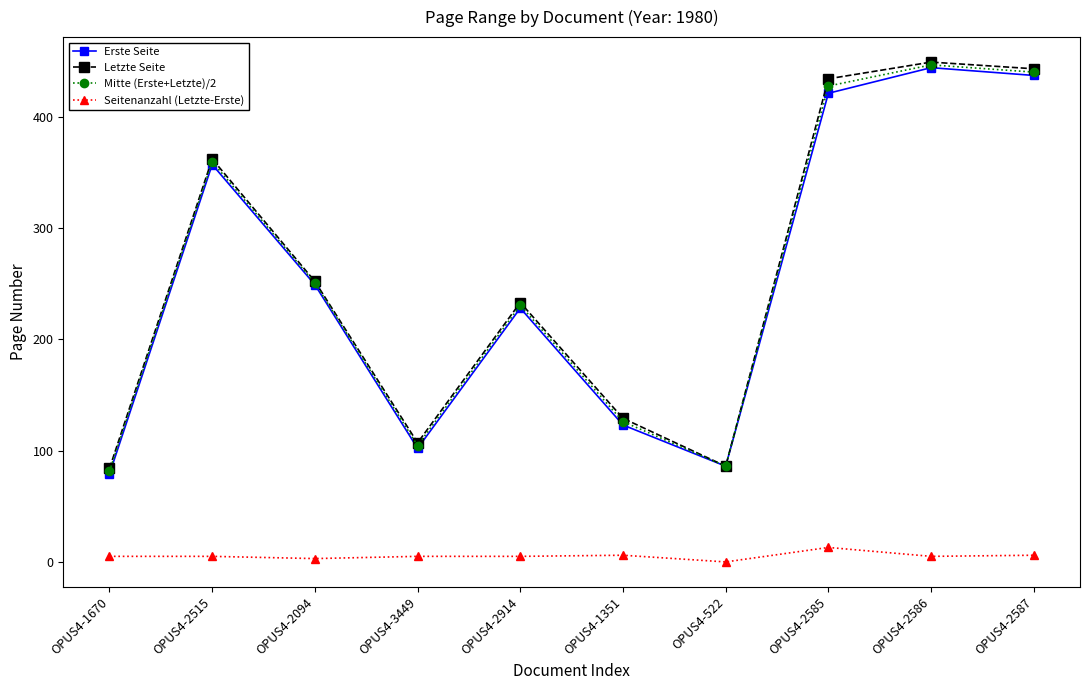

How many distinct data groups are displayed?

4